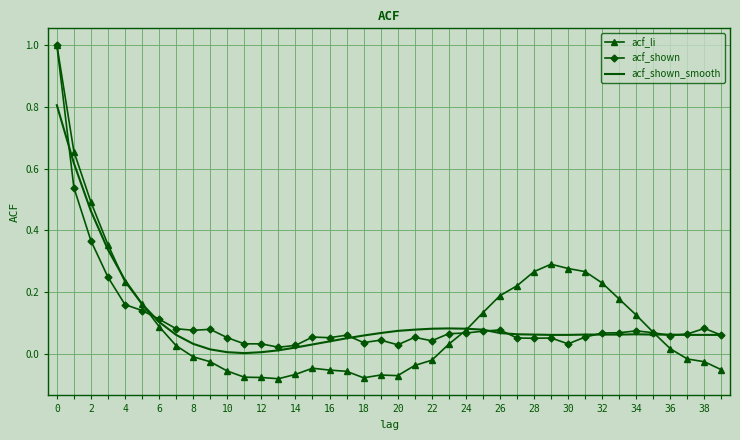

True or false: acf_shown has more than 0 points higher than both neighbors.

True